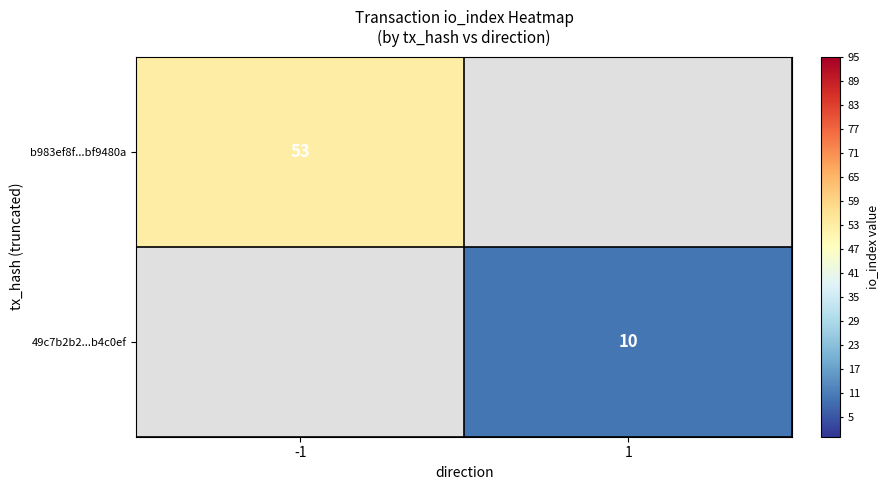

Is it true that b983ef8f...bf9480a equals 17 at -1?

False